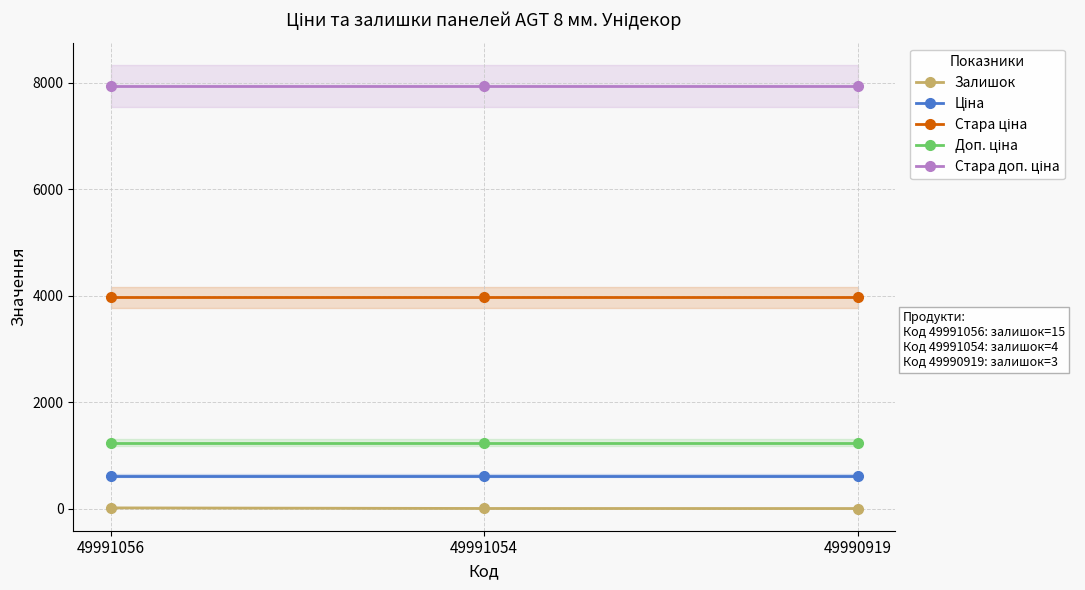

At which category is the sum across all series the highest?

49991056